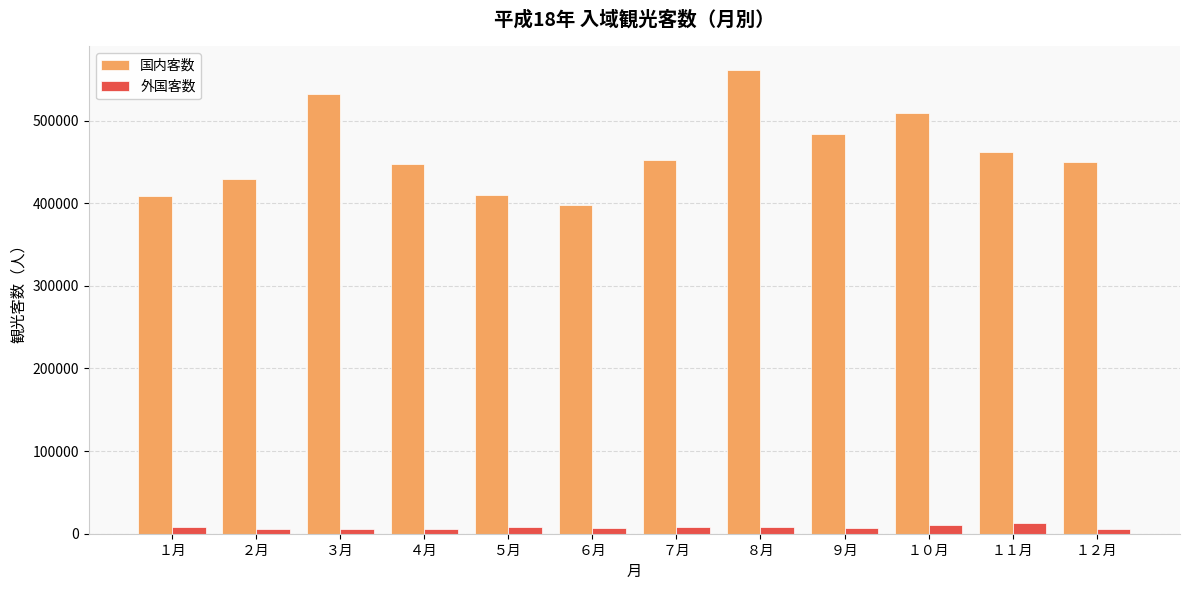

What is the maximum value shown in the chart?

561600